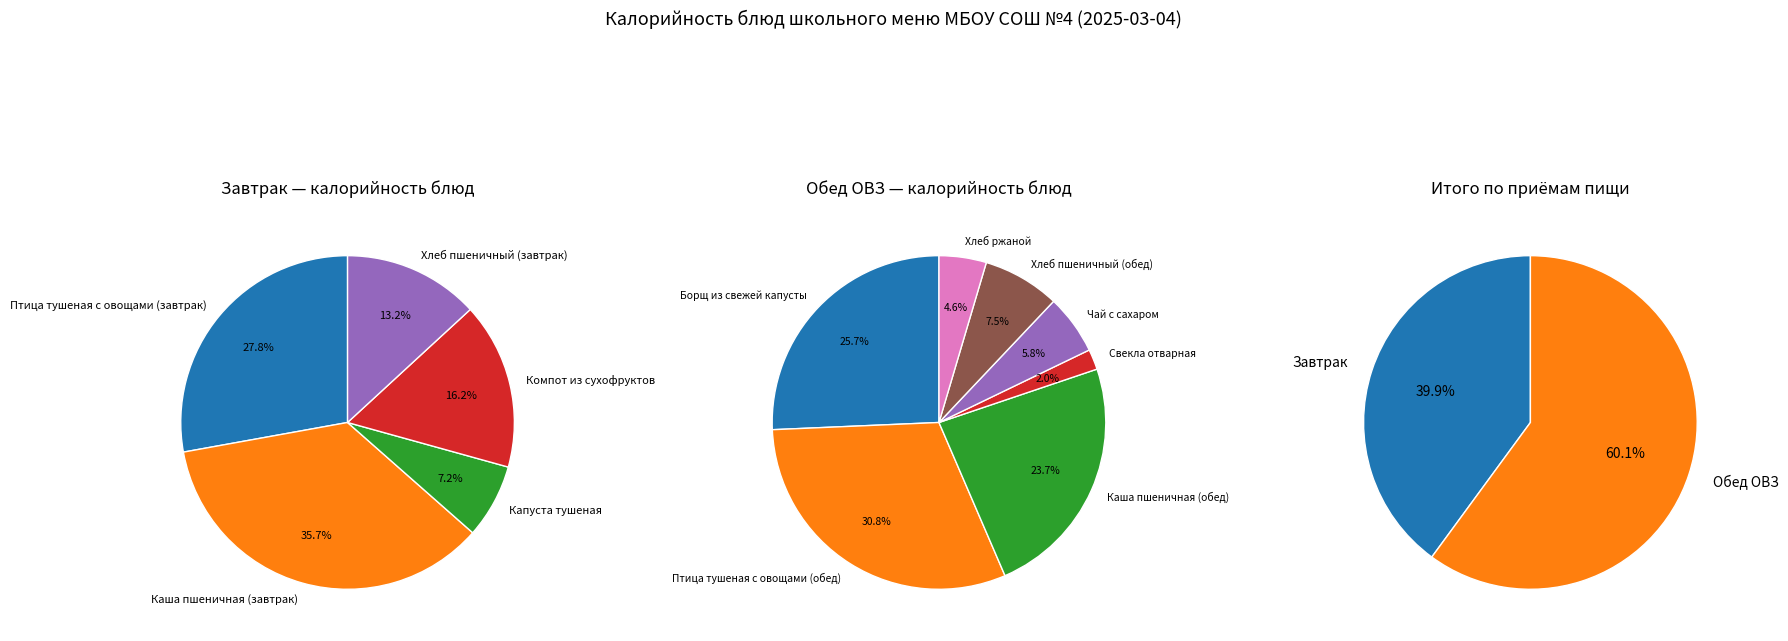

What is the largest slice in the pie chart?

Птица тушеная с овощами (обед)